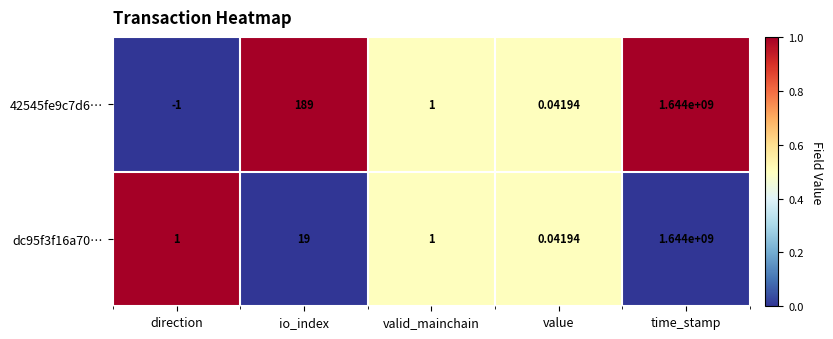

Is the value of 42545fe9c7d6… at value greater than the value of dc95f3f16a70… at time_stamp?

No